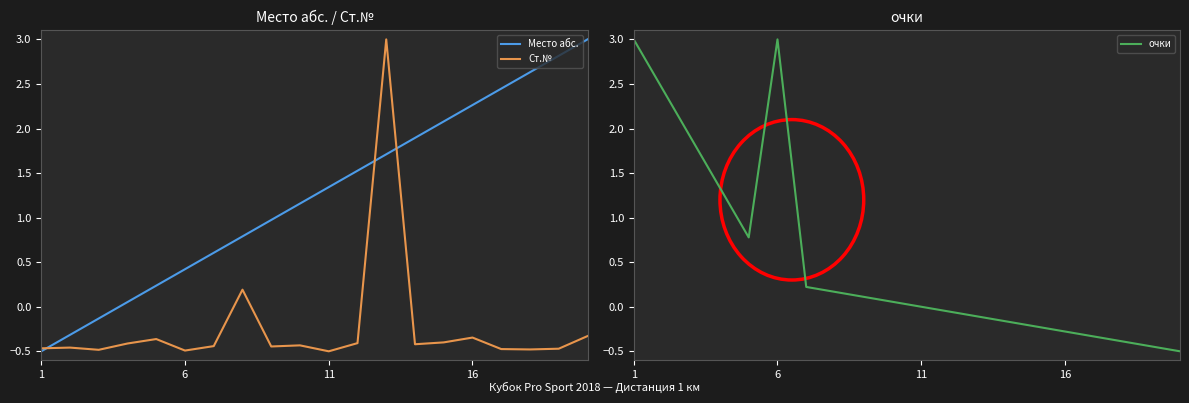

Where does the Место абс. series first go above 1?

9